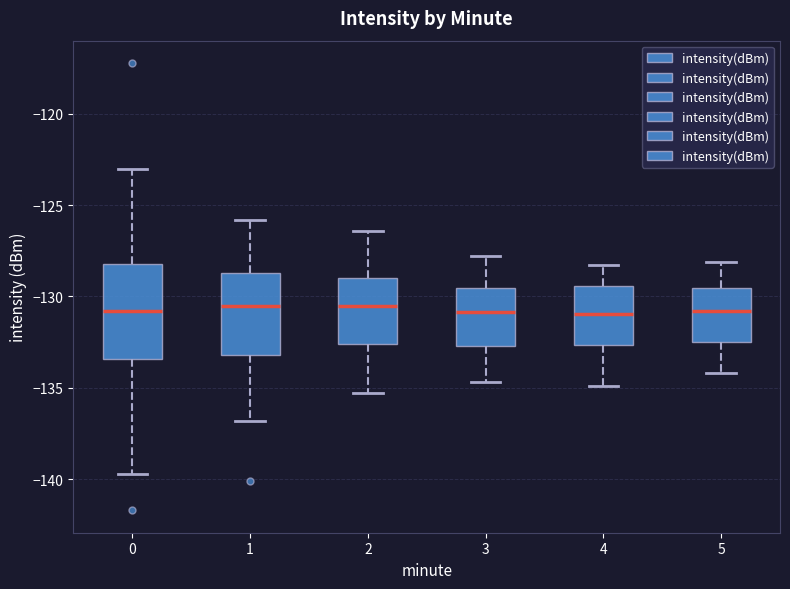

Reading left to right, read every box against the y-axis: the position of its median line, the range the box covers, and the ends of its whiskers. The values are not printed on the chart, so give them approximately, as read against the axis.

0: median -131.0, box -133.5 to -128.0, whiskers -139.5 to -123.0
1: median -130.5, box -133.0 to -128.5, whiskers -137.0 to -126.0
2: median -130.5, box -132.5 to -129.0, whiskers -135.5 to -126.5
3: median -131.0, box -132.5 to -129.5, whiskers -134.5 to -128.0
4: median -131.0, box -132.5 to -129.5, whiskers -135.0 to -128.5
5: median -131.0, box -132.5 to -129.5, whiskers -134.0 to -128.0